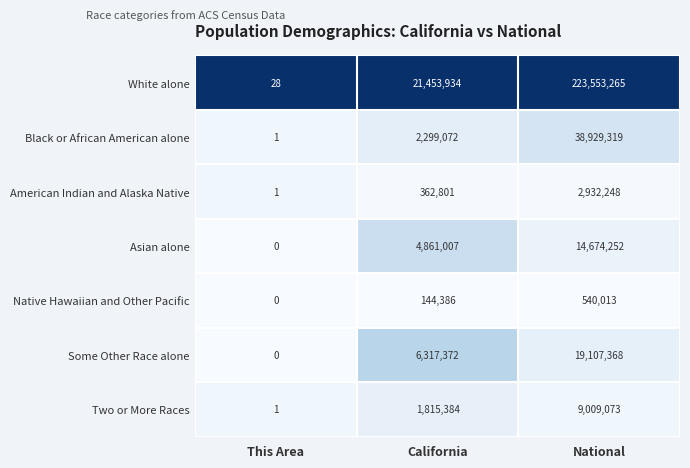

Reading right to left, extract all data points from this chart.

White alone: 223553265	21453934	28
Black or African American alone: 38929319	2299072	1
American Indian and Alaska Native: 2932248	362801	1
Asian alone: 14674252	4861007	0
Native Hawaiian and Other Pacific: 540013	144386	0
Some Other Race alone: 19107368	6317372	0
Two or More Races: 9009073	1815384	1